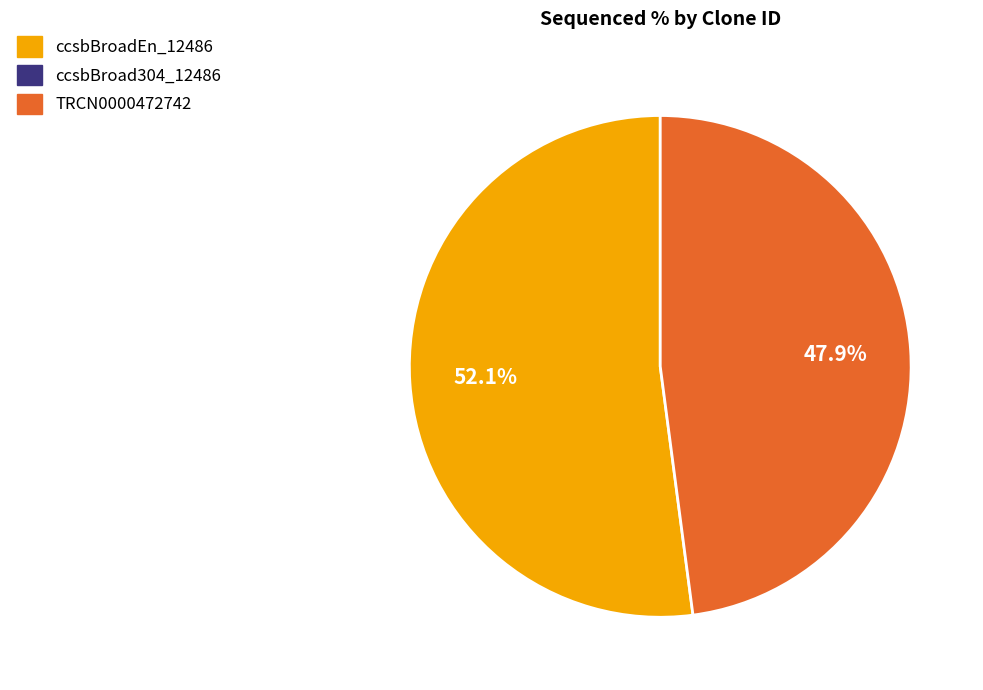

Is there a majority slice in this chart?

Yes